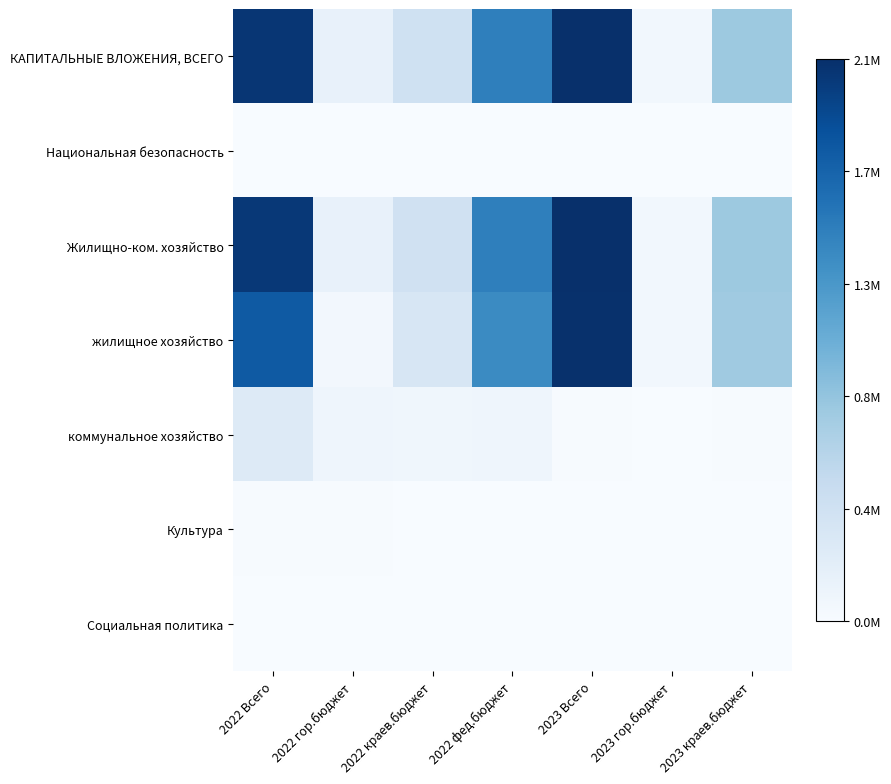

How many data points does each series have?

7